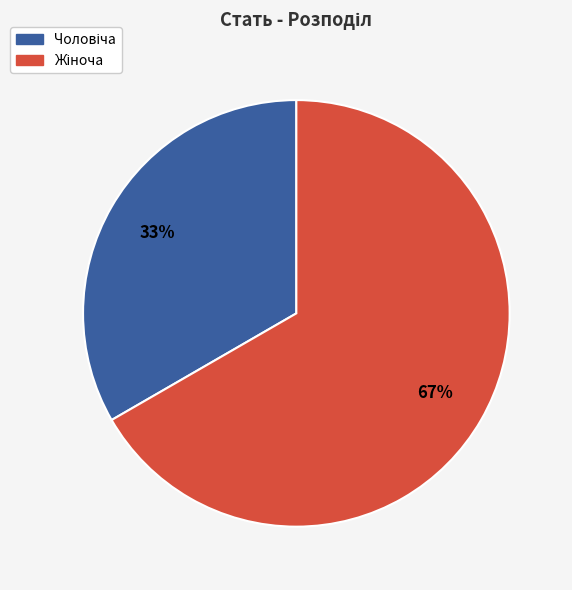

To the nearest percent, what is the average slice percentage?

50%